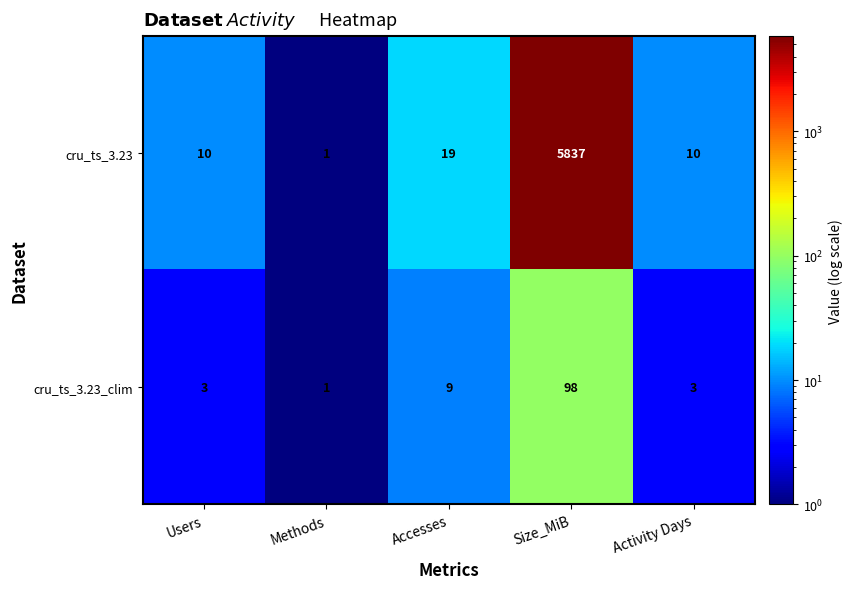

Read the cru_ts_3.23_clim value at Accesses.

9